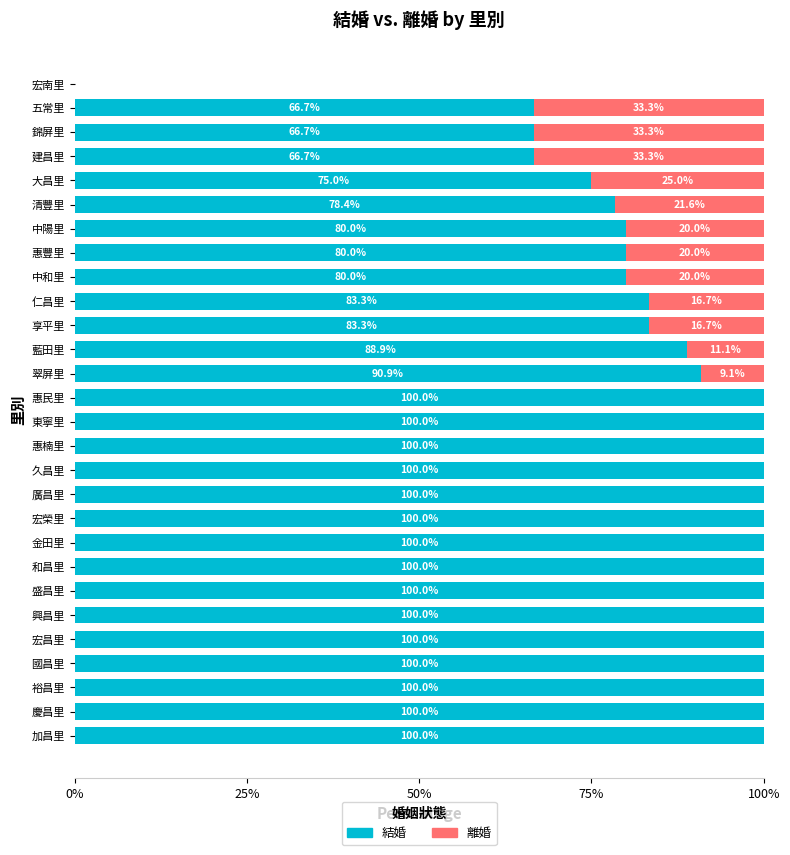

How many positive values does the 結婚 series have?

27